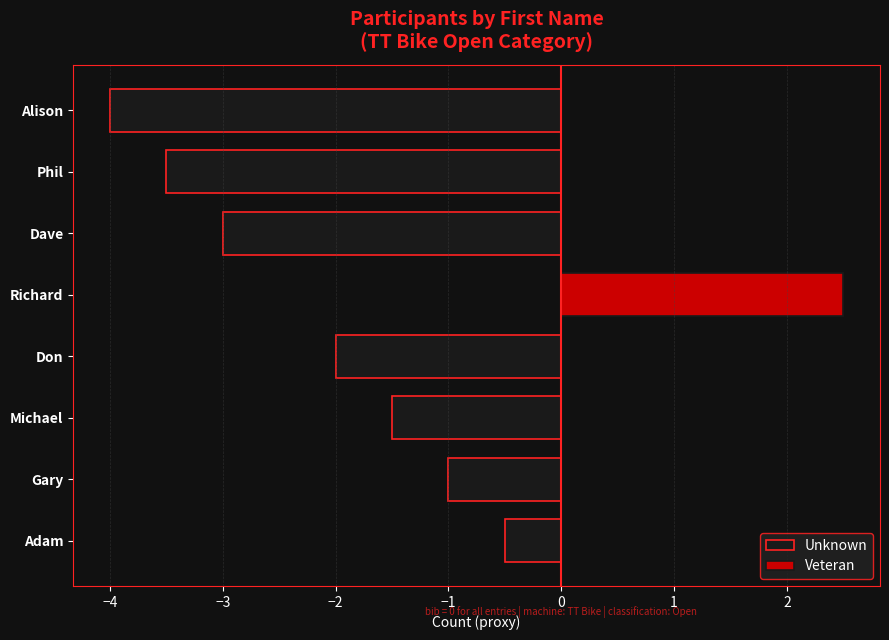

Reading left to right, list all the values displayed in this chart.

Unknown: -0.5	-1.0	-1.5	-2.0	0.0	-3.0	-3.5	-4.0
Veteran: 0.0	0.0	0.0	0.0	2.5	0.0	0.0	0.0